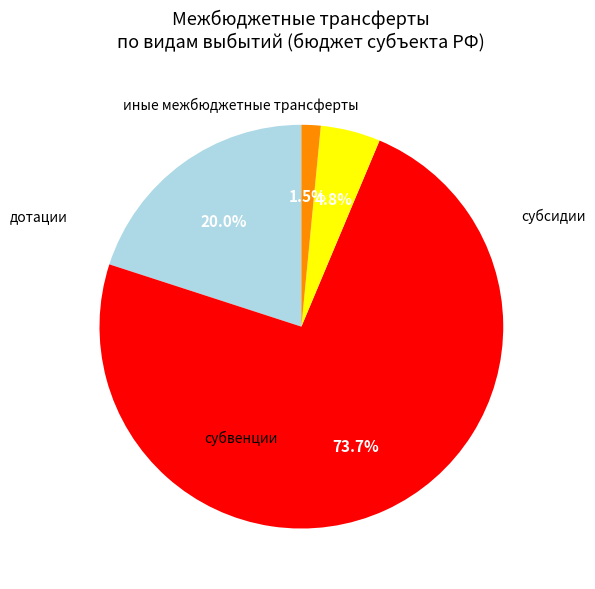

Approximately how many times larger is the value at дотации compared to иные межбюджетные трансферты?

3.1